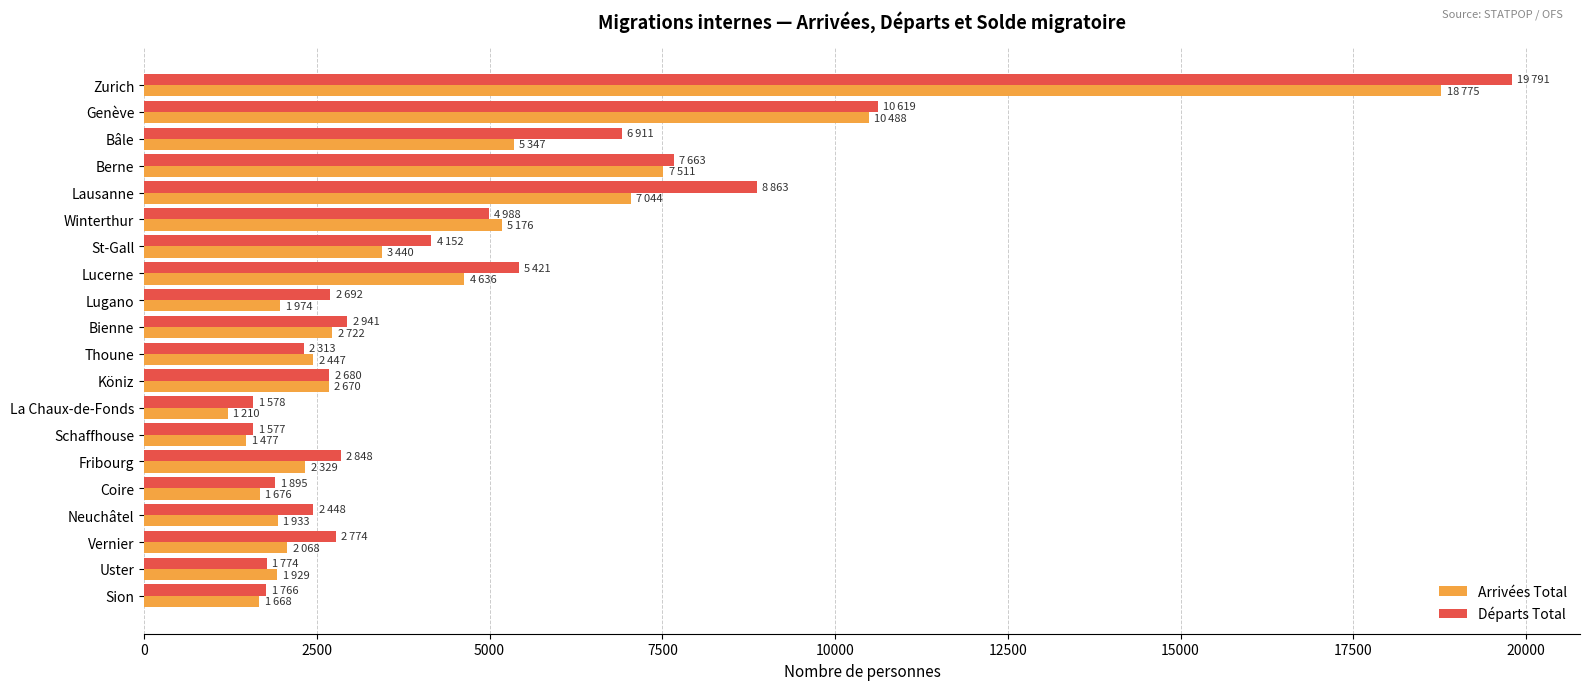

What is the total value across all series at Uster?

3703